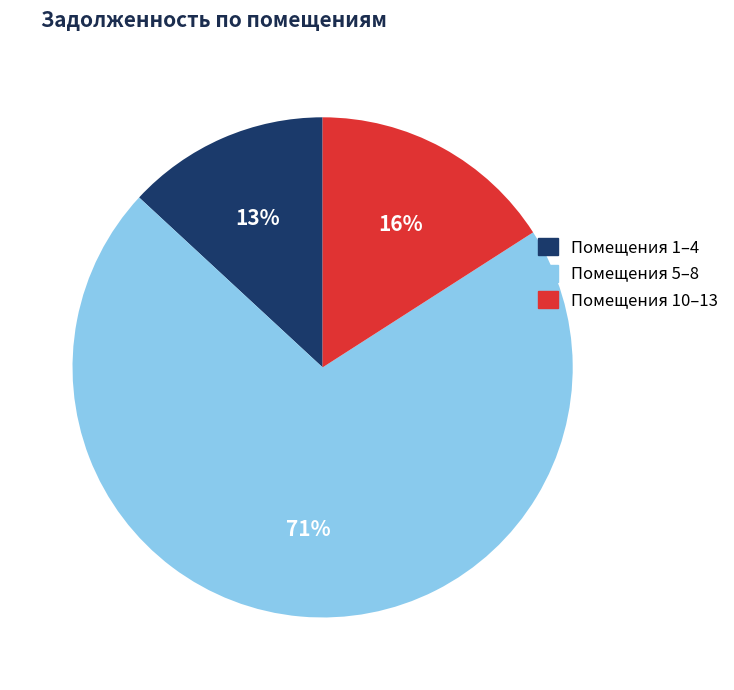

The Помещения 5–8 slice represents 71% of the pie. True or false?

True